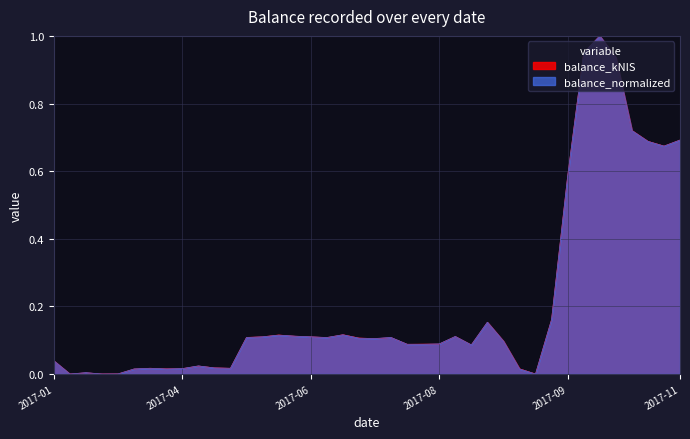

What is the sum of all balance_normalized values?

8.4